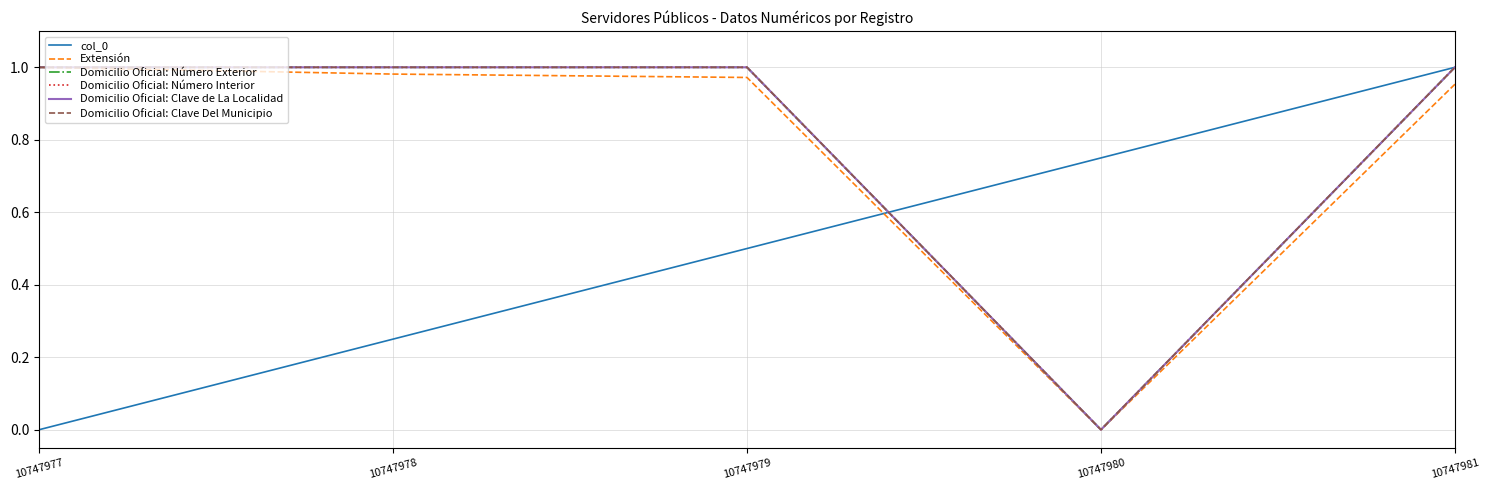

How many lines are shown in the chart?

6